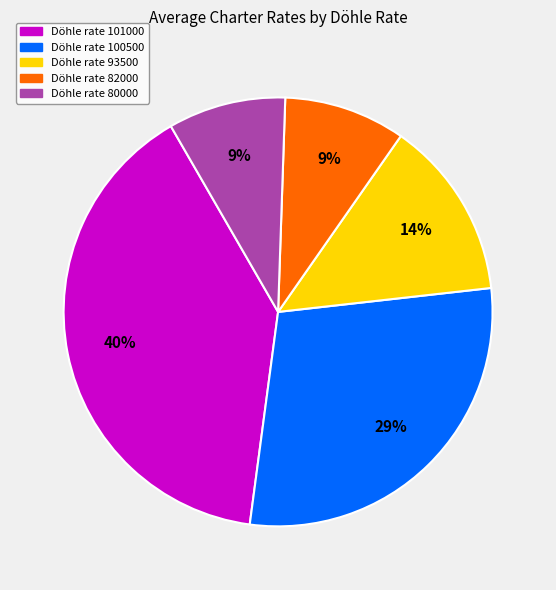

How many segments does this pie chart have?

5